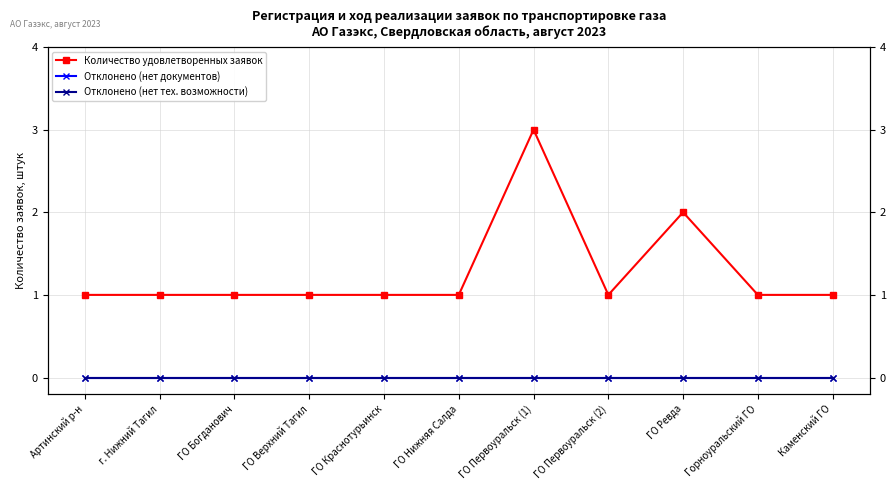

What is the label of the 1st point from the left?

Артинский р-н